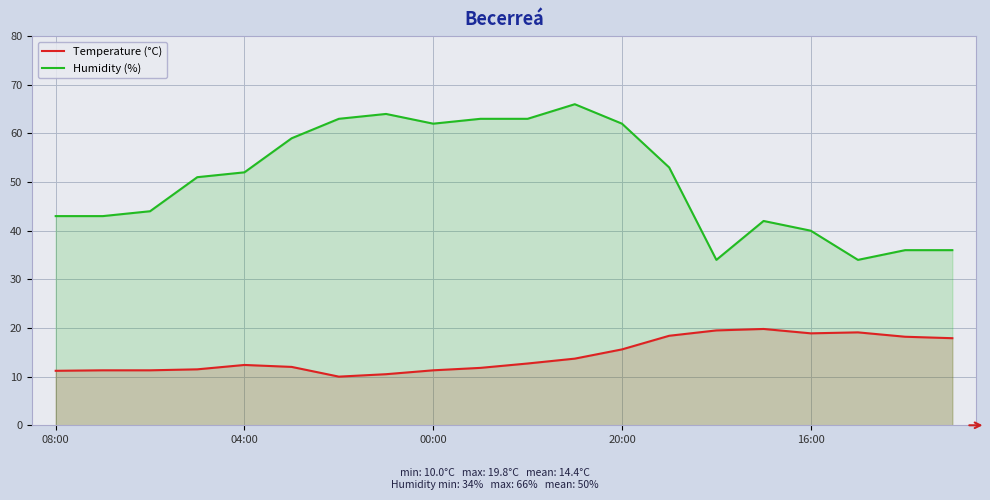

At which label does Humidity (%) reach its minimum?

14